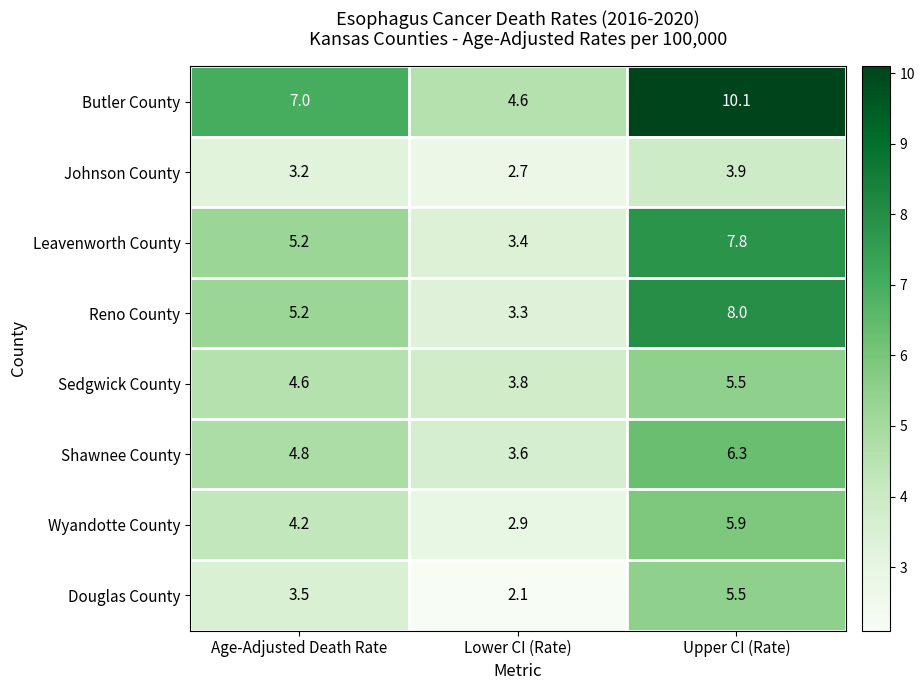

What value does the Wyandotte County series have at Lower CI (Rate)?

2.9